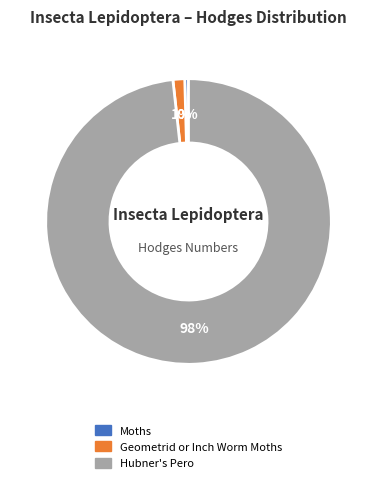

To the nearest percent, what is the combined percentage of Moths and Hubner's Pero?

99%